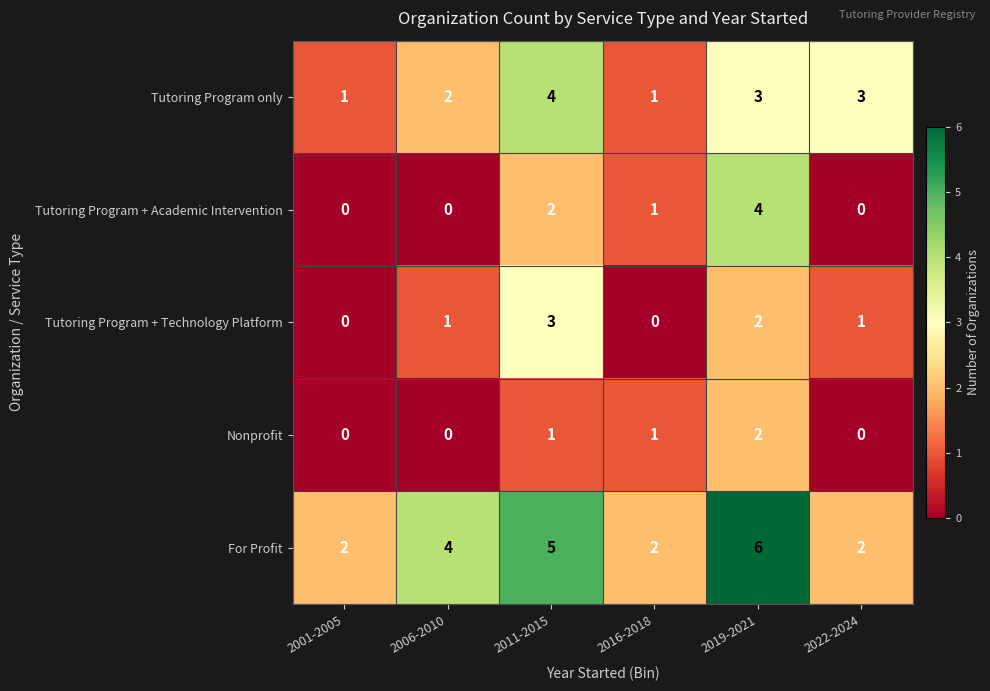

Which series has the largest total across all categories?

For Profit